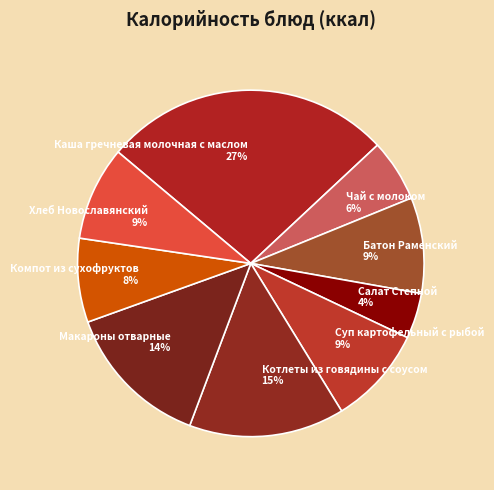

Between Чай с молоком and Батон Раменский, which is larger?

Батон Раменский